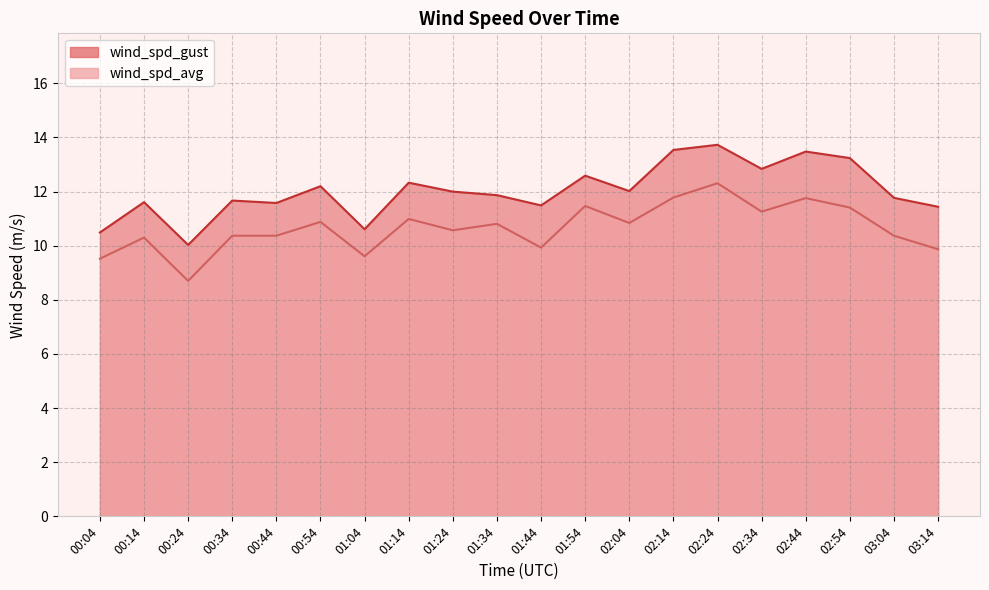

Which series has the largest total across all categories?

wind_spd_gust